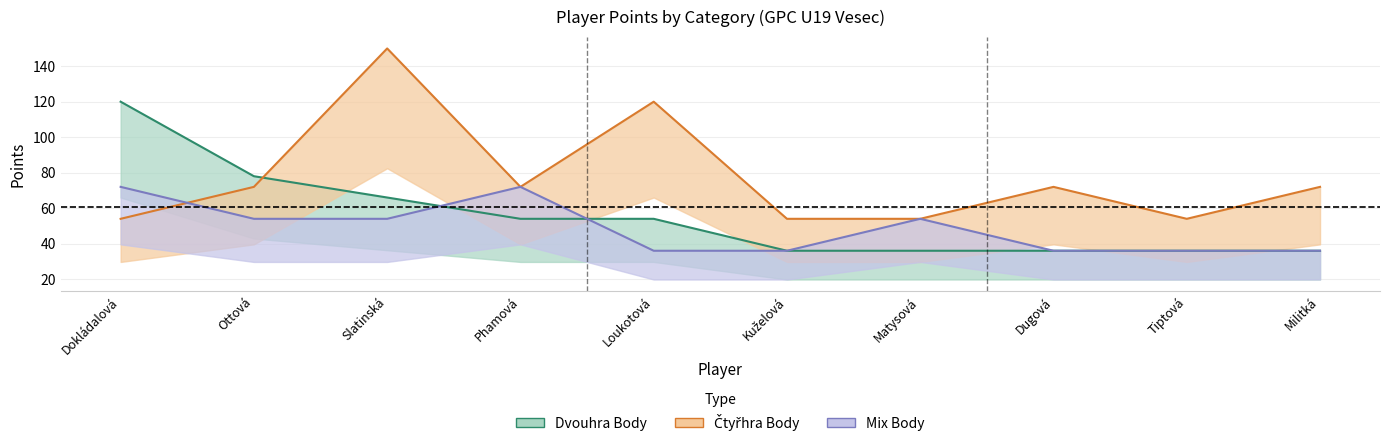

What are all the series names shown in the legend?

Dvouhra Body, Čtyřhra Body, Mix Body